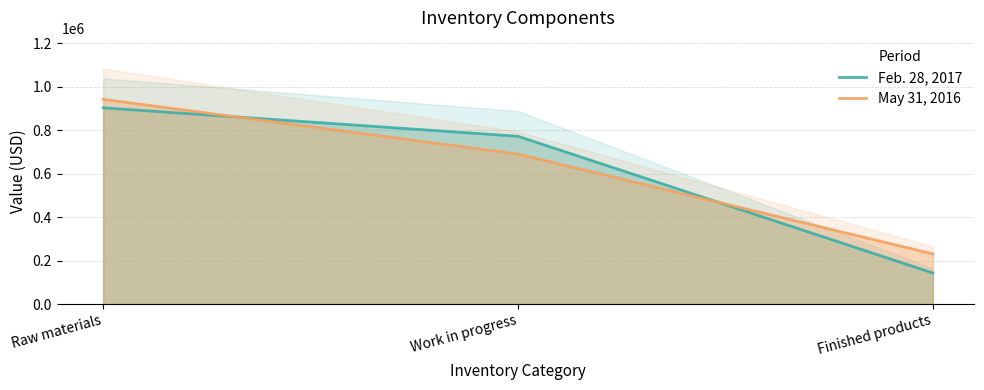

List the series in order of their peak value, highest first.

May 31, 2016, Feb. 28, 2017